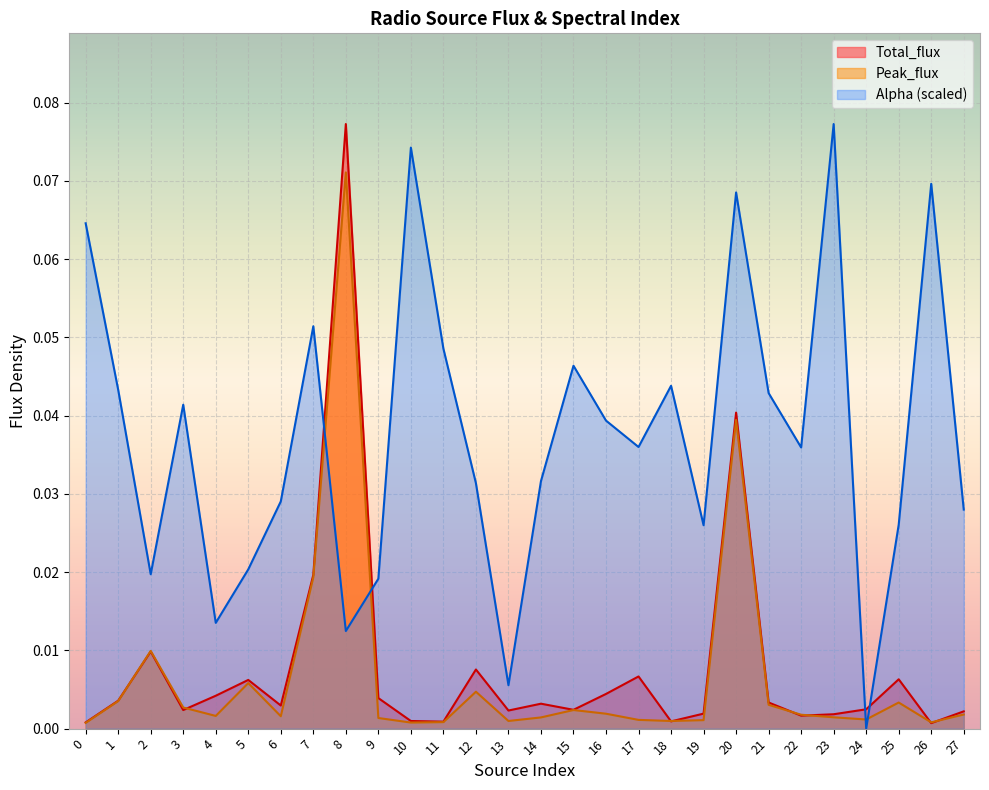

True or false: Total_flux has more than 2 points higher than both neighbors.

True